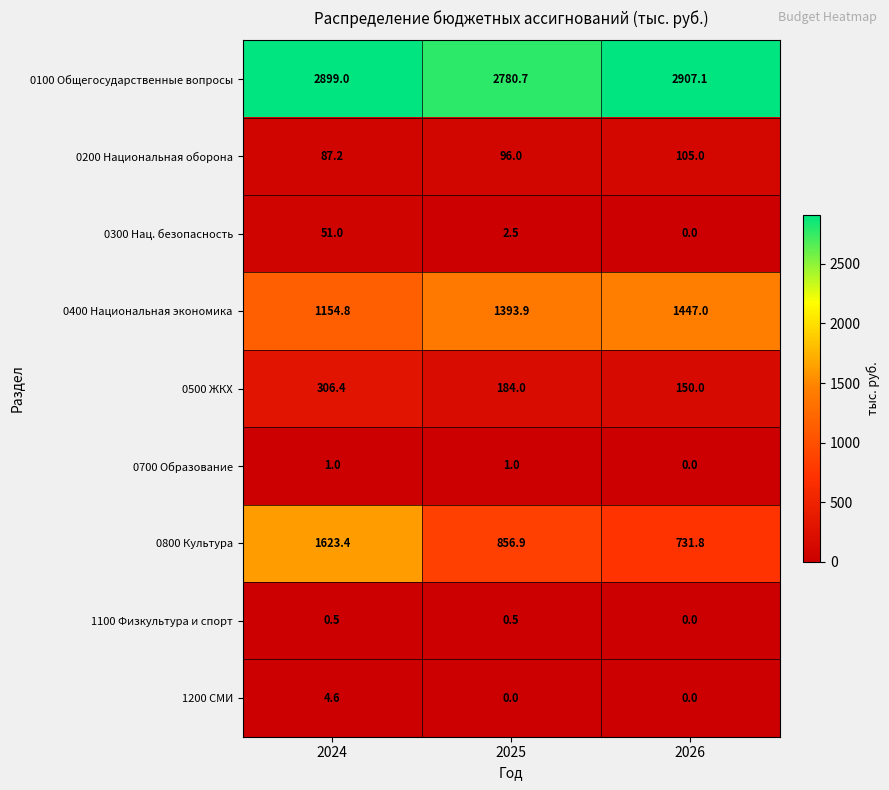

Which label corresponds to the largest value in the chart?

2026